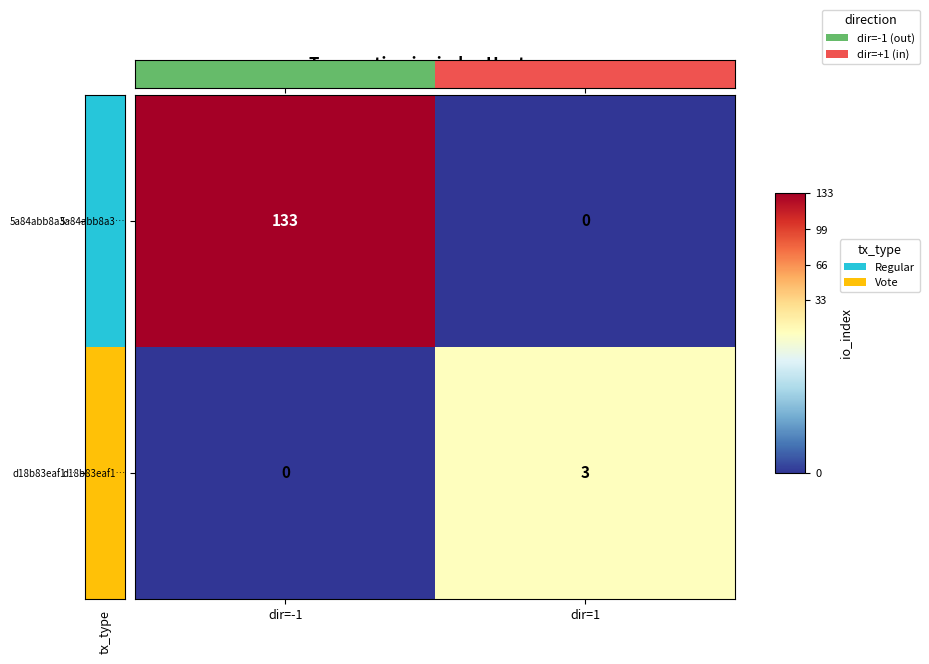

What is the sum of the 5a84abb8a3… values at dir=1 and dir=-1?

133